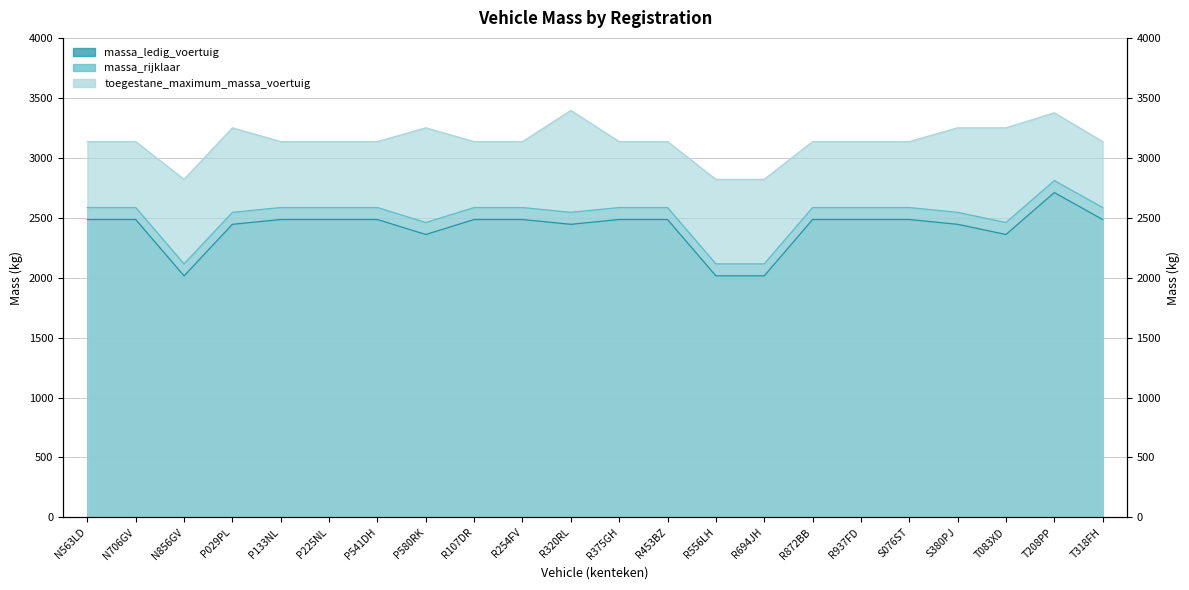

True or false: massa_ledig_voertuig and toegestane_maximum_massa_voertuig intersect in this chart.

False